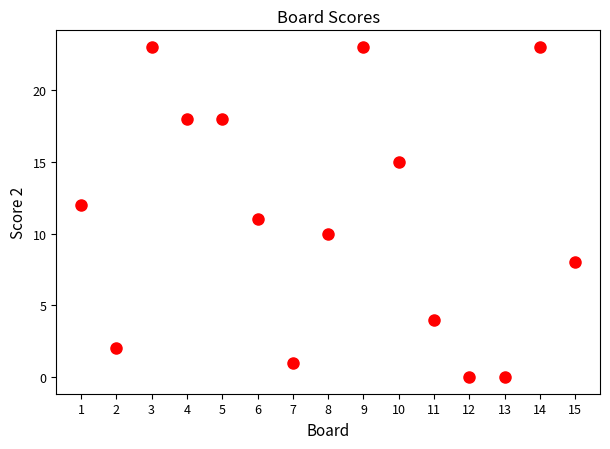

What is the range of Y values (max minus min)?

23